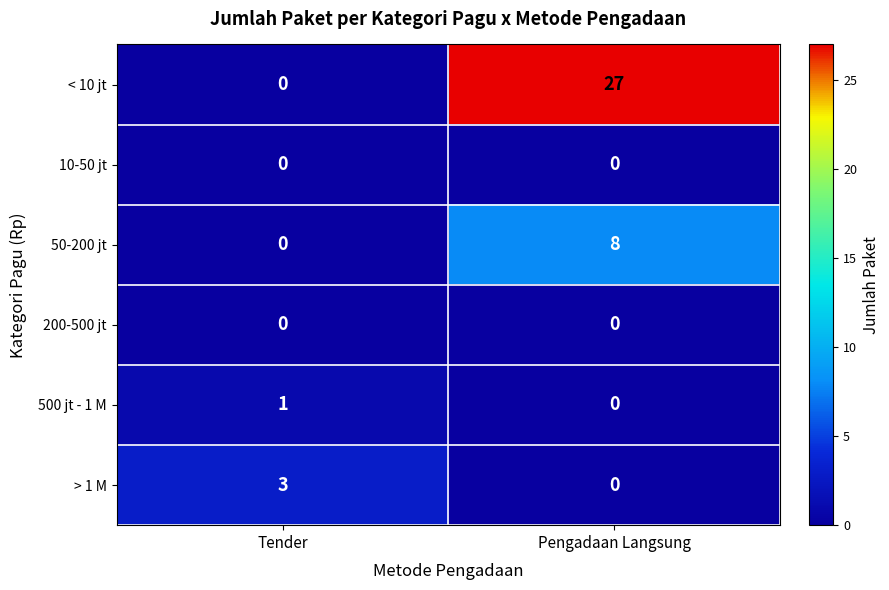

What is the difference between the > 1 M values at Tender and Pengadaan Langsung?

3